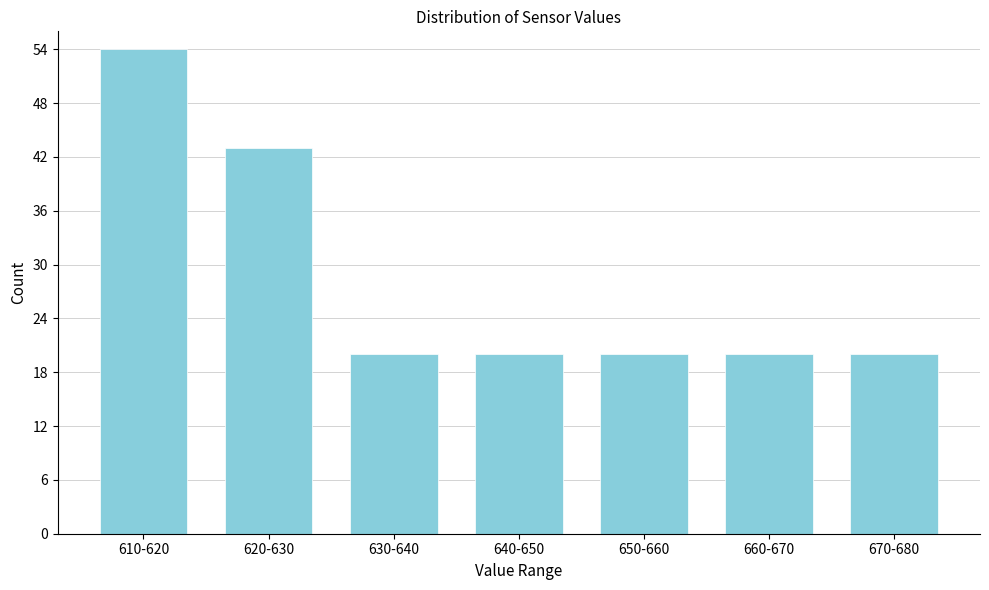

Reading right to left, list all the values displayed in this chart.

670-680=20	660-670=20	650-660=20	640-650=20	630-640=20	620-630=43	610-620=54